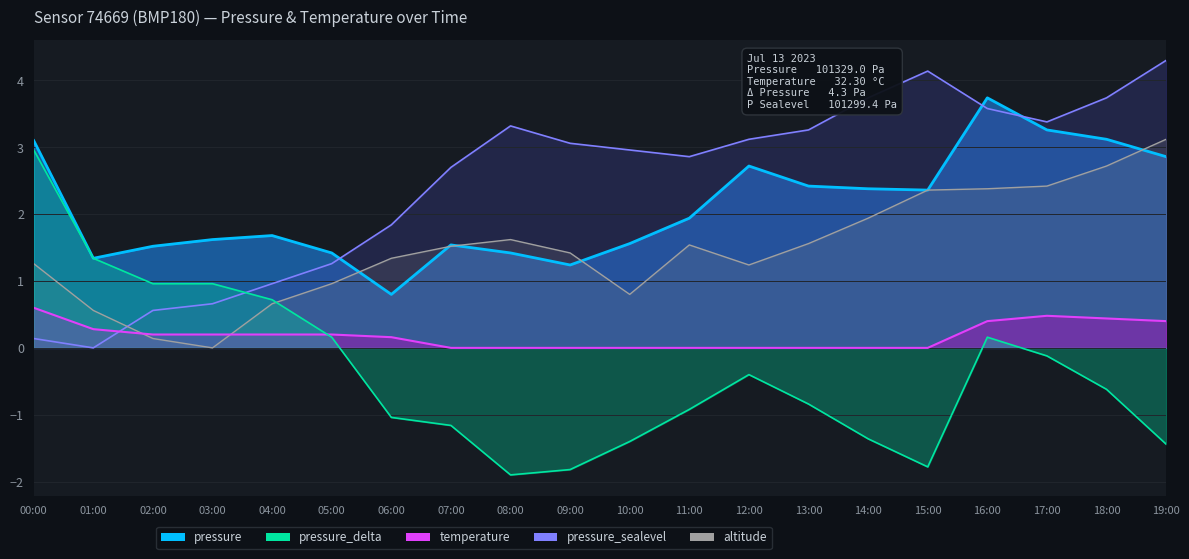

Count the number of categories in the chart.

20